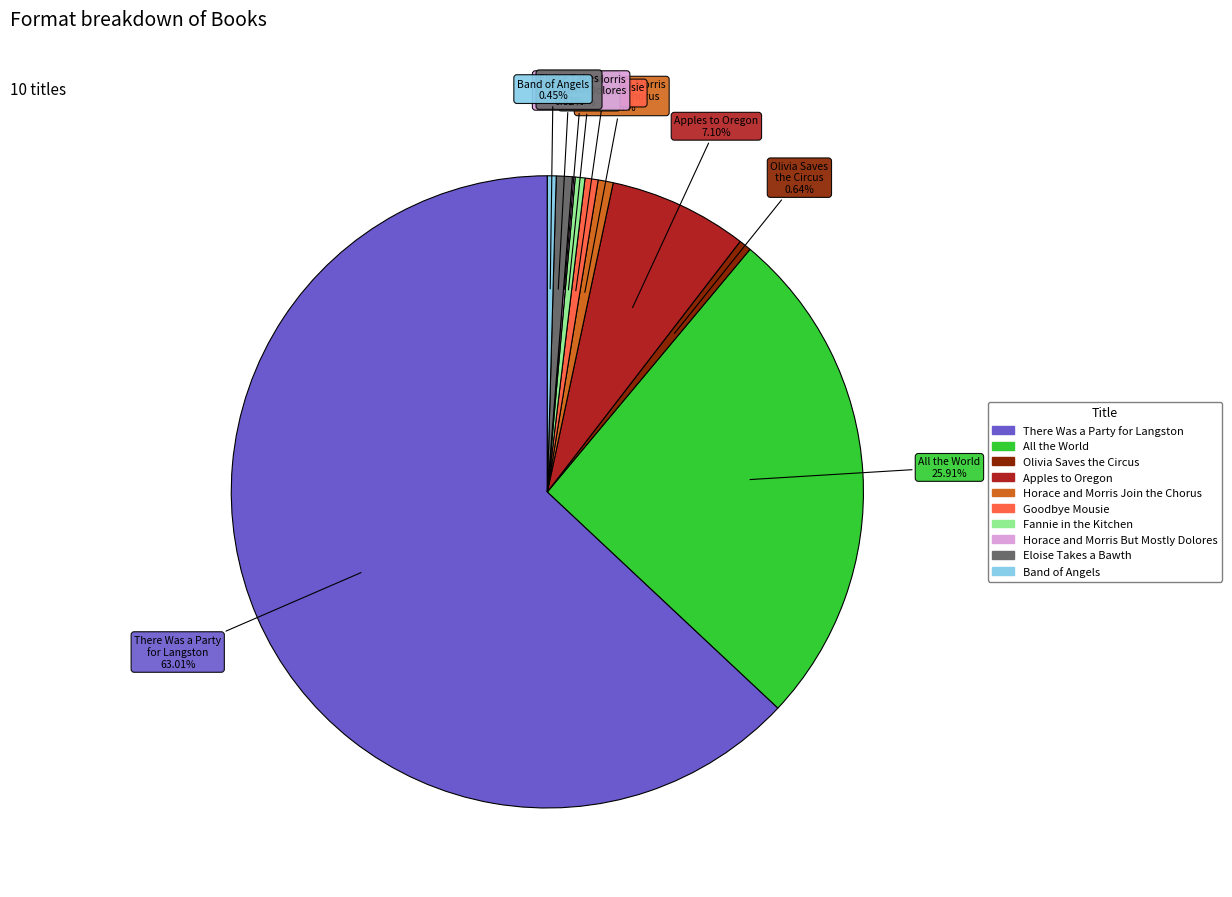

Combined, do Apples to Oregon and Eloise Takes a Bawth account for over 50%?

No